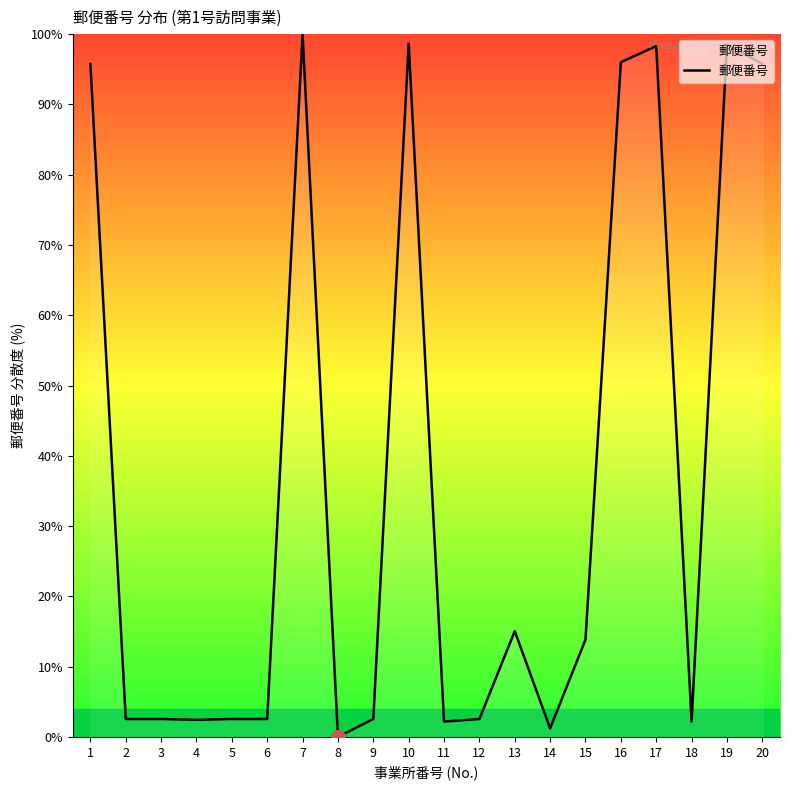

How many values are above zero?

19